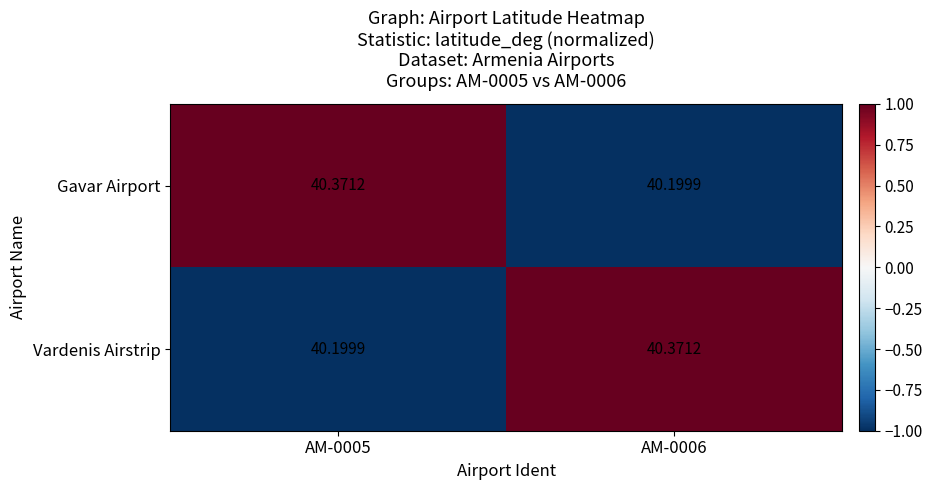

How many series are shown in this chart?

2